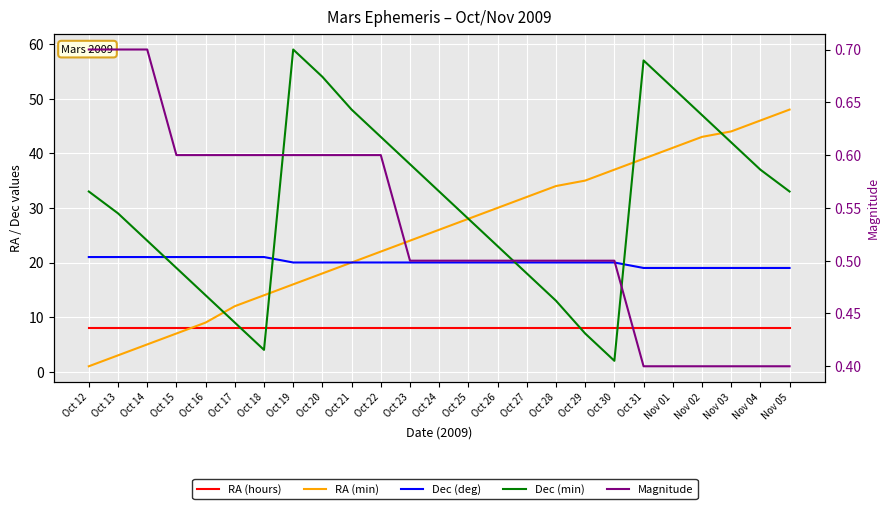

Reading left to right, transcribe all the data shown in this chart.

RA (hours): 8.0	8.0	8.0	8.0	8.0	8.0	8.0	8.0	8.0	8.0	8.0	8.0	8.0	8.0	8.0	8.0	8.0	8.0	8.0	8.0	8.0	8.0	8.0	8.0	8.0
RA (min): 1.0	3.0	5.0	7.0	9.0	12.0	14.0	16.0	18.0	20.0	22.0	24.0	26.0	28.0	30.0	32.0	34.0	35.0	37.0	39.0	41.0	43.0	44.0	46.0	48.0
Dec (deg): 21.0	21.0	21.0	21.0	21.0	21.0	21.0	20.0	20.0	20.0	20.0	20.0	20.0	20.0	20.0	20.0	20.0	20.0	20.0	19.0	19.0	19.0	19.0	19.0	19.0
Dec (min): 33.0	29.0	24.0	19.0	14.0	9.0	4.0	59.0	54.0	48.0	43.0	38.0	33.0	28.0	23.0	18.0	13.0	7.0	2.0	57.0	52.0	47.0	42.0	37.0	33.0
Magnitude: 0.7	0.7	0.7	0.6	0.6	0.6	0.6	0.6	0.6	0.6	0.6	0.5	0.5	0.5	0.5	0.5	0.5	0.5	0.5	0.4	0.4	0.4	0.4	0.4	0.4